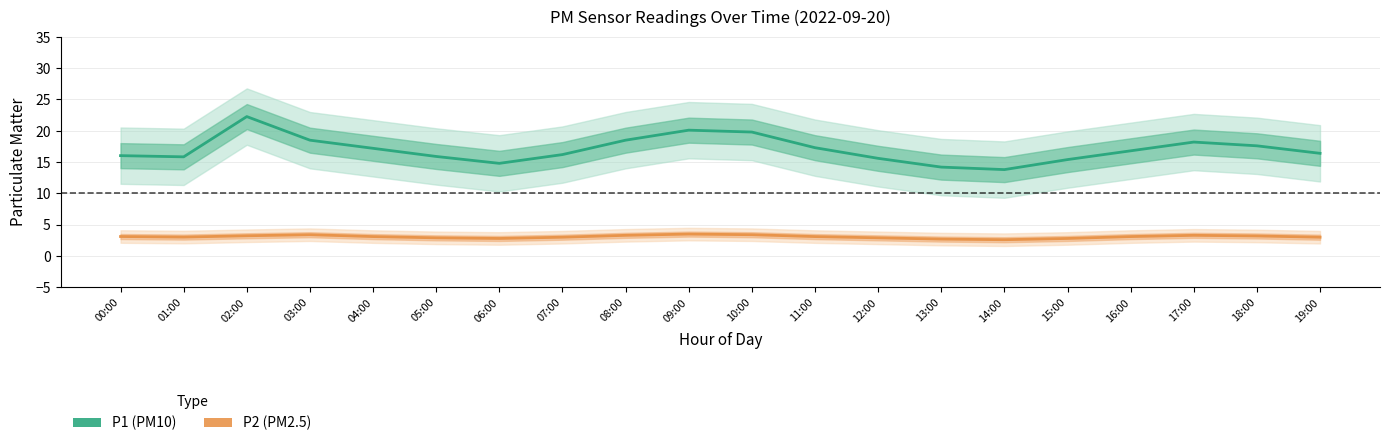

Where is P2 nearest to the value 3?

07:00